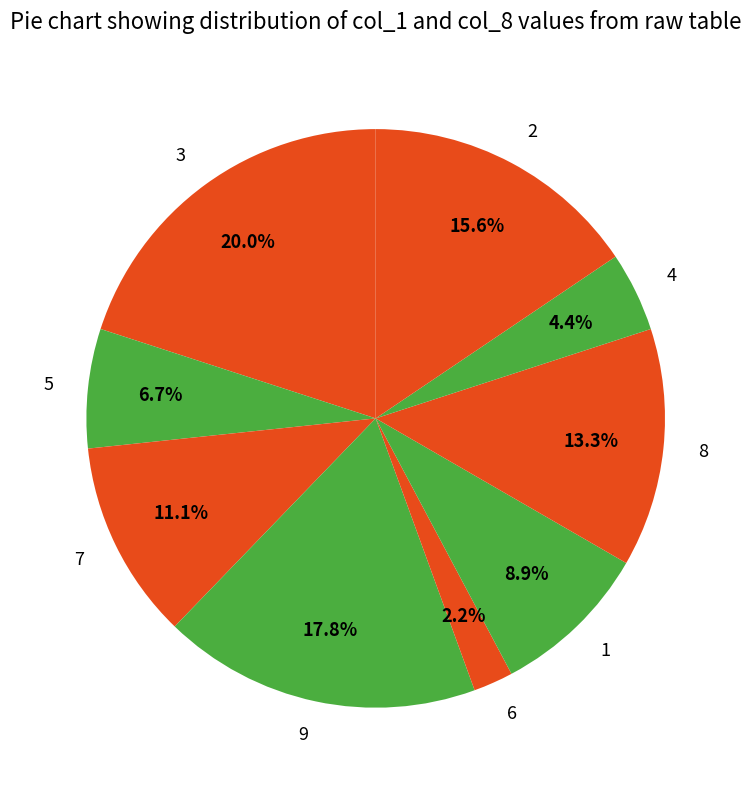

Rank the categories by value from highest to lowest.

3, 9, 2, 8, 7, 1, 5, 4, 6